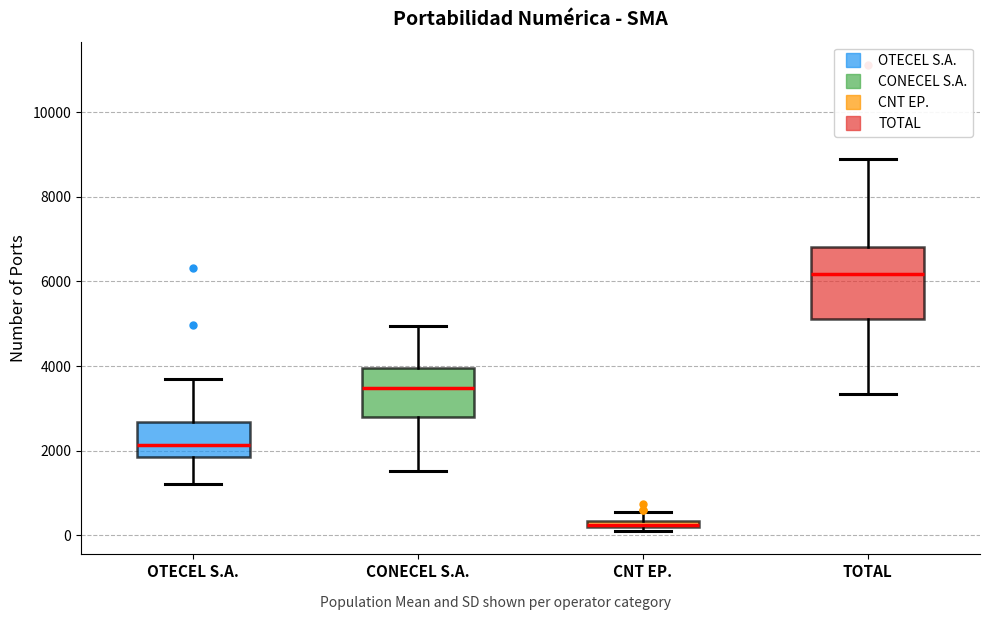

Which box is the tallest, from its lower edge to its upper edge?

TOTAL